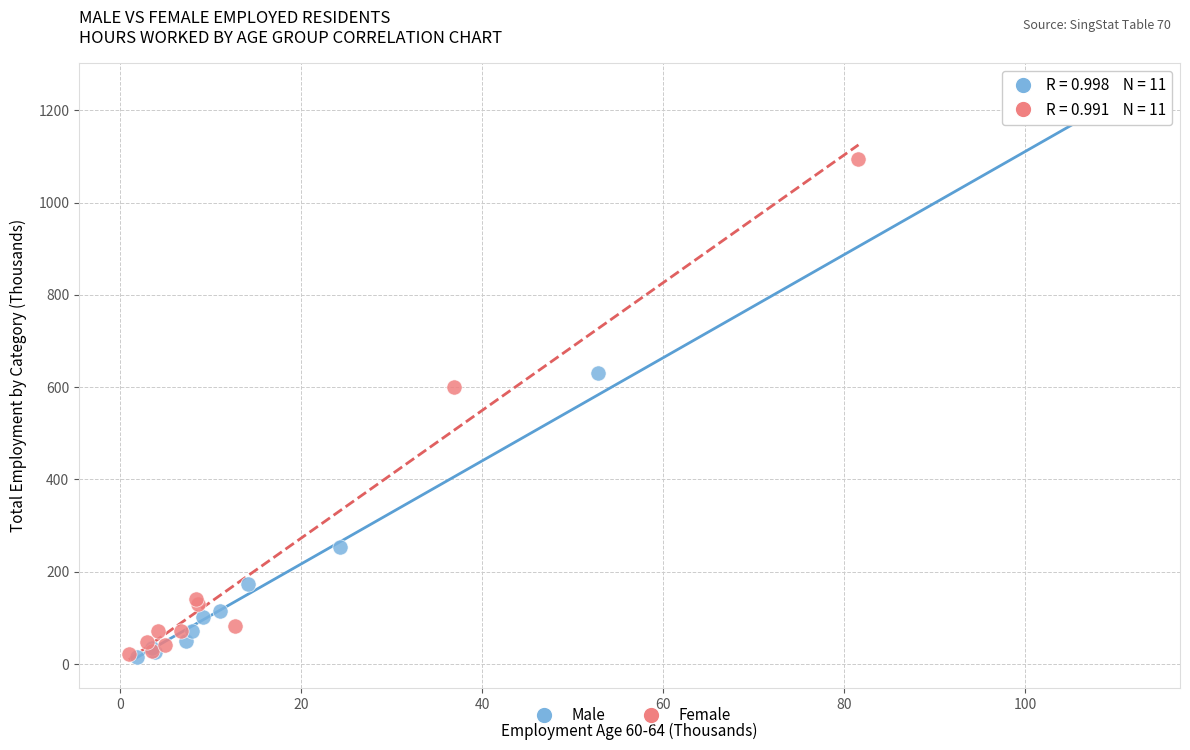

Which series has the widest spread of Y values?

Male